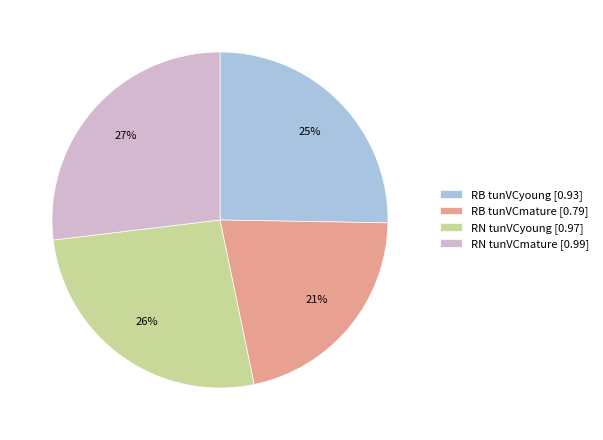

Which slice is the largest?

RN tunVCmature